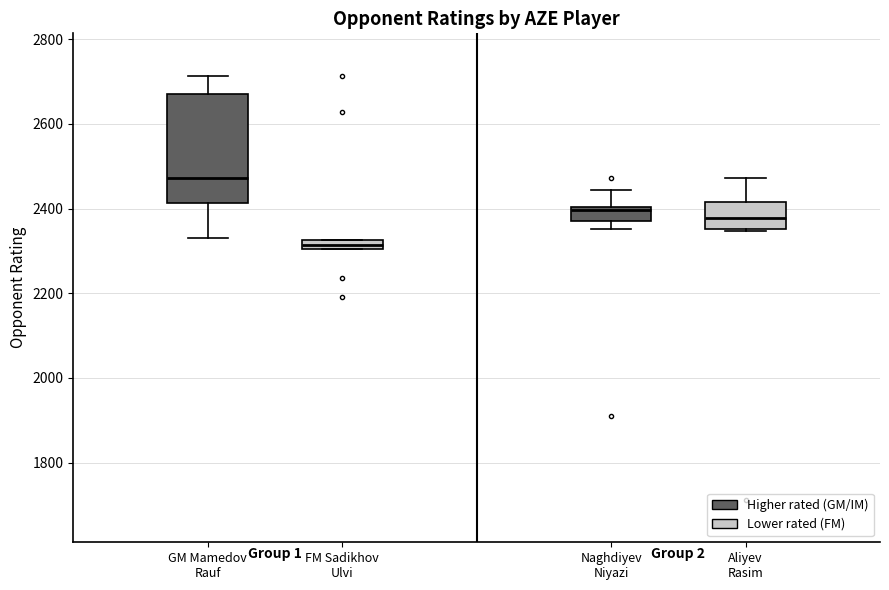

Where is the upper edge of the box for FM Sadikhov Ulvi on the y-axis? The values are not printed on the chart, so give them approximately, as read against the axis.

2320